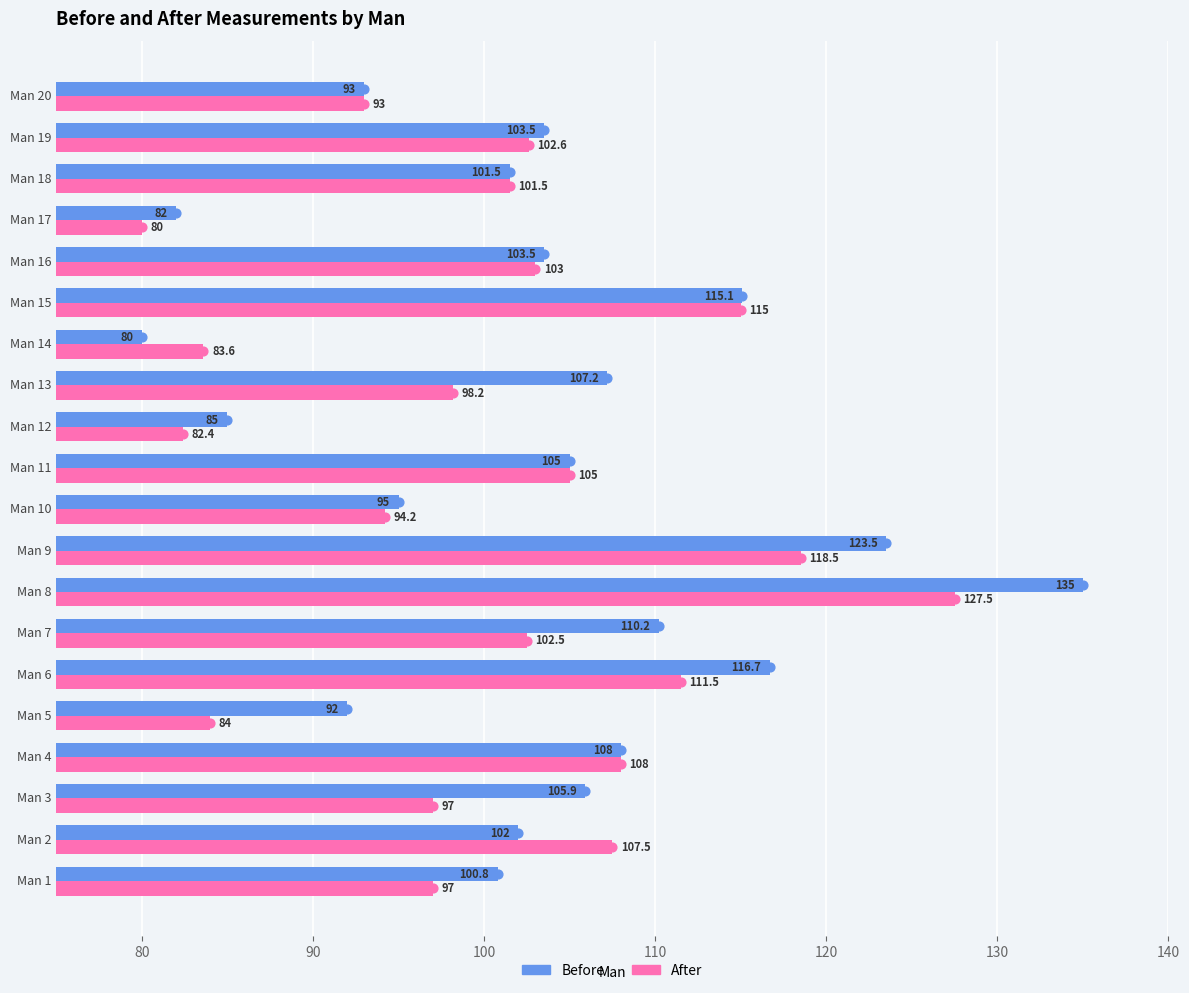

What is the smallest value displayed?

80.0